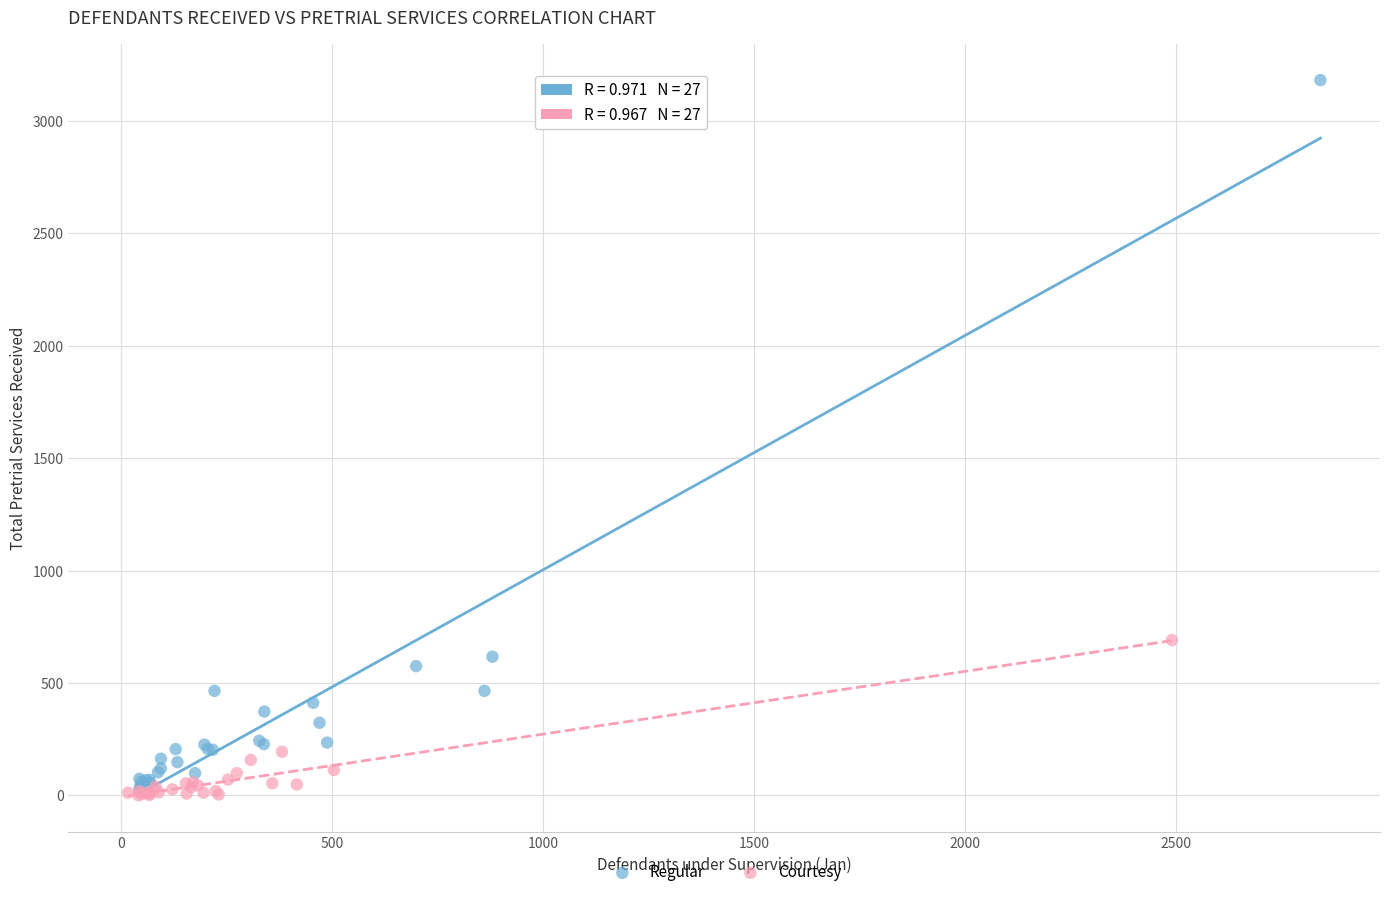

Which series has the widest spread of Y values?

Regular